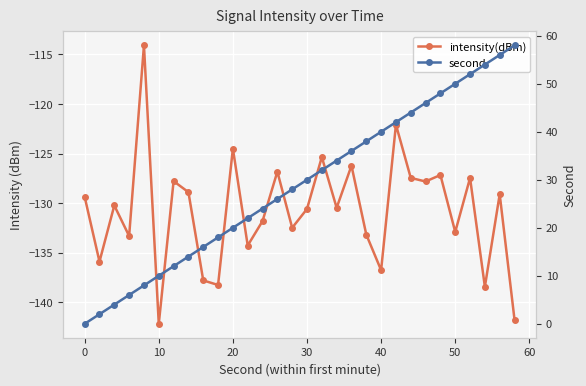

Is it true that second equals 38.6 at 29?

False